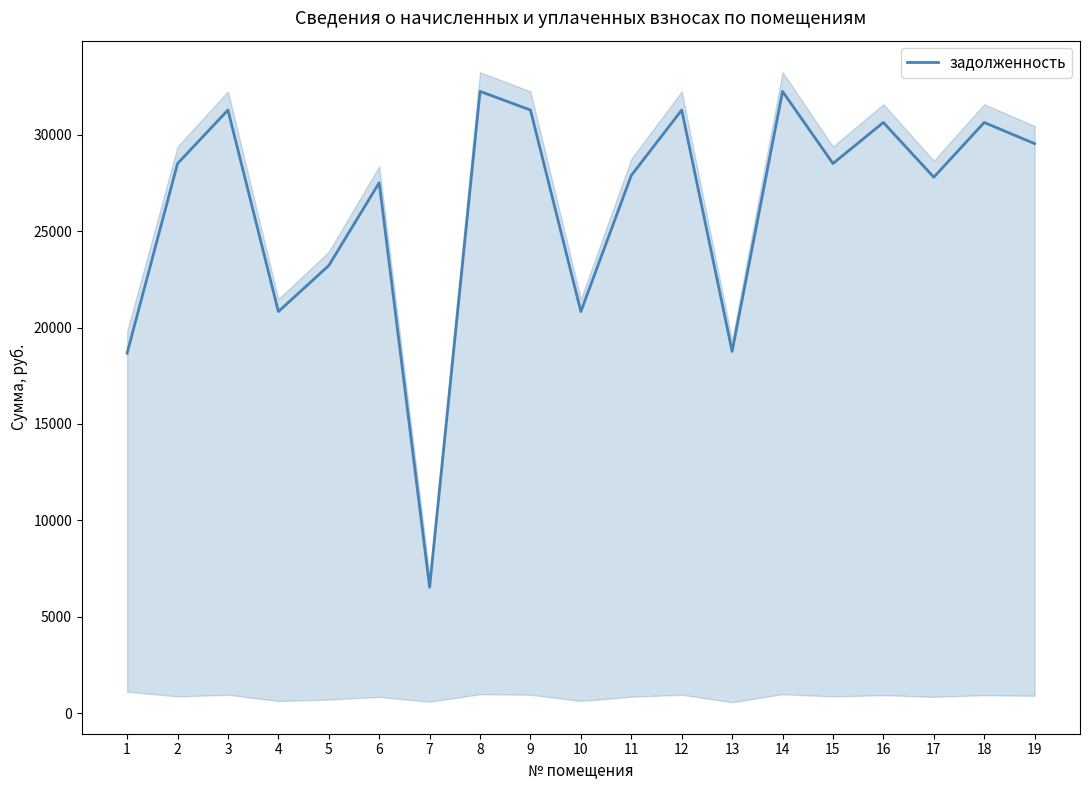

Which label corresponds to the largest value in the chart?

8